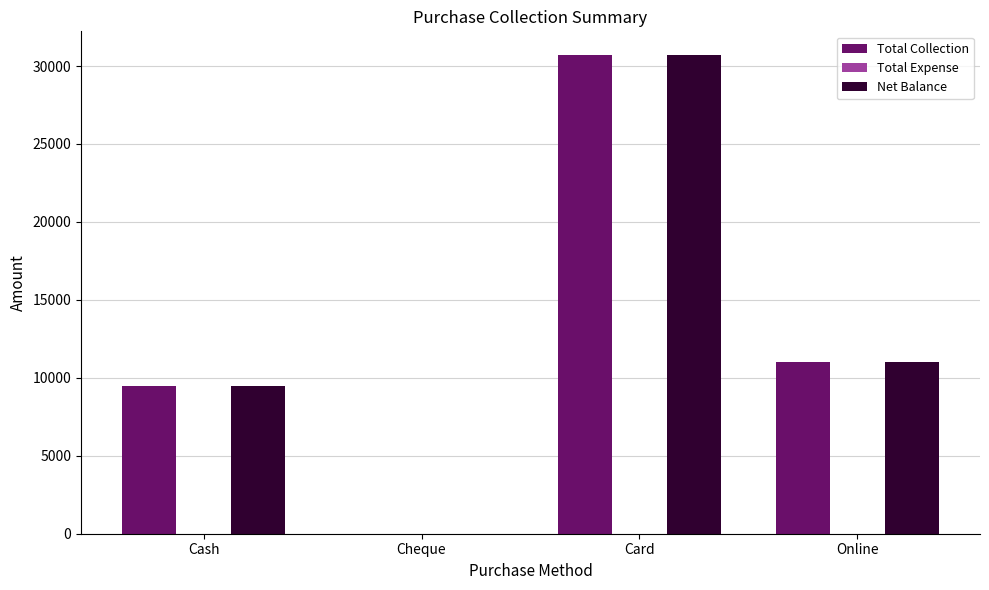

What is the sum of the Total Collection values at Online and Cash?

20500